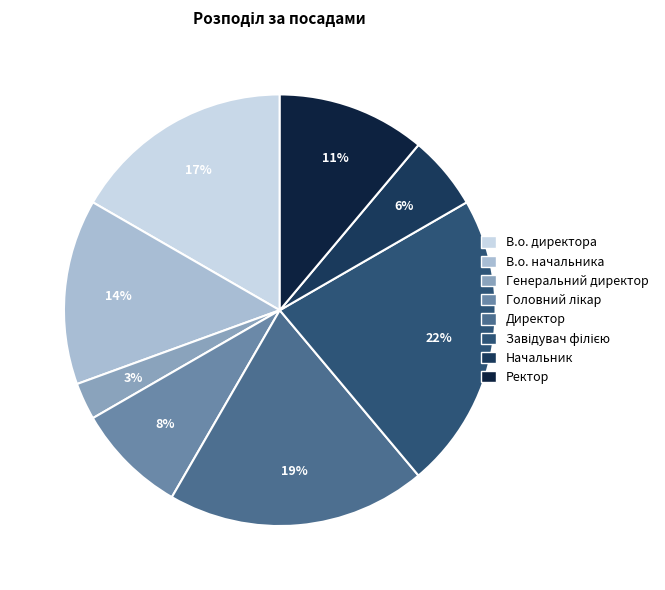

Rank the categories by value from lowest to highest.

Генеральний директор, Начальник, Головний лікар, Ректор, В.о. начальника, В.о. директора, Директор, Завідувач філією